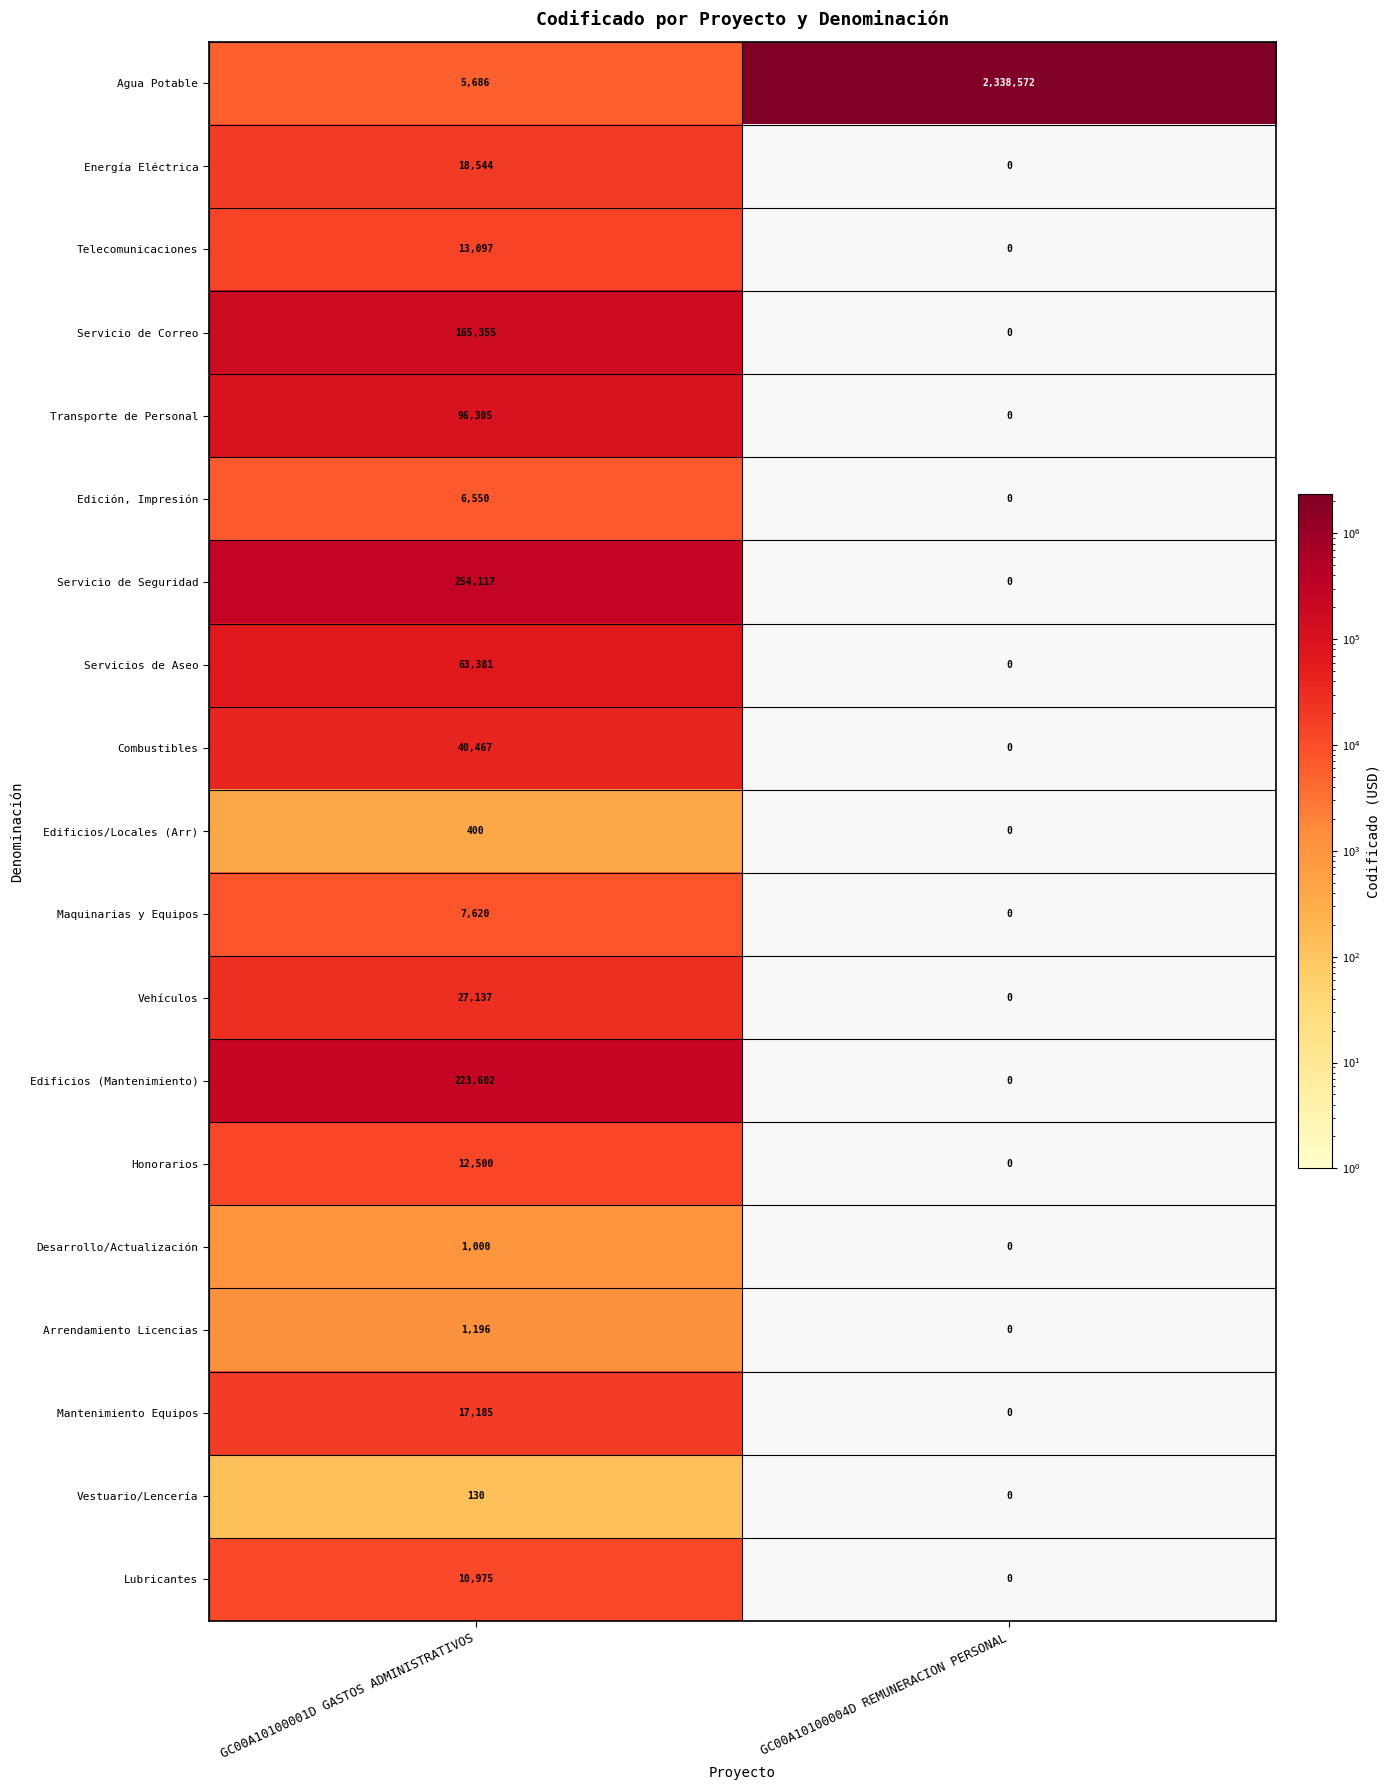

What is the total value across all series at GC00A10100001D GASTOS ADMINISTRATIVOS?

965247